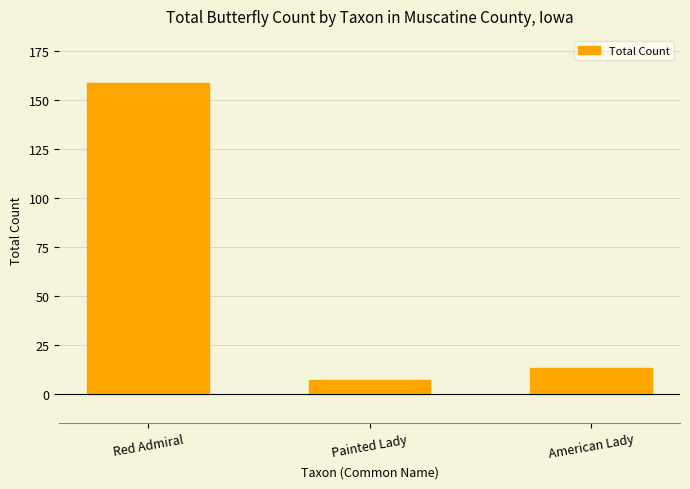

Reading left to right, what are all the values shown in this chart?

Red Admiral=159	Painted Lady=7	American Lady=13